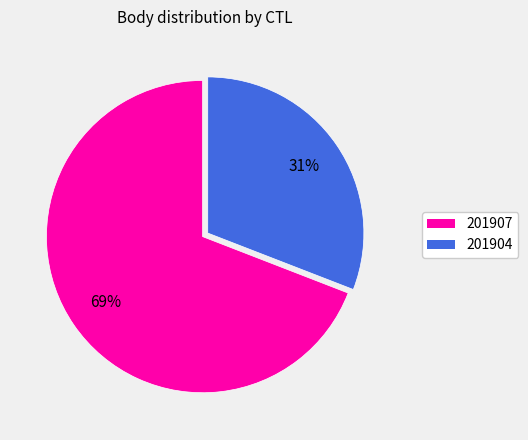

Do 201904 and 201907 together represent more than half of the pie?

Yes